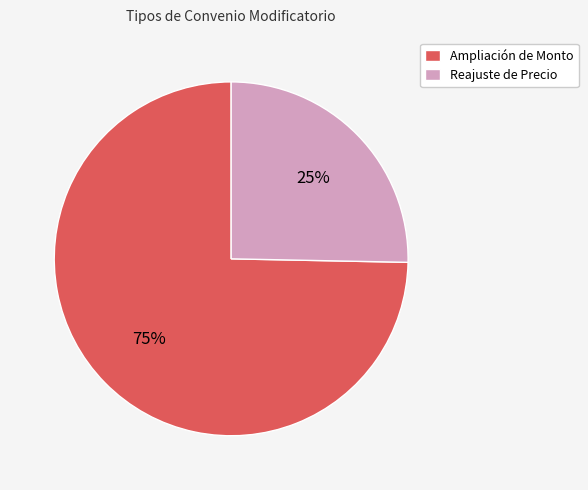

How many segments does this pie chart have?

2